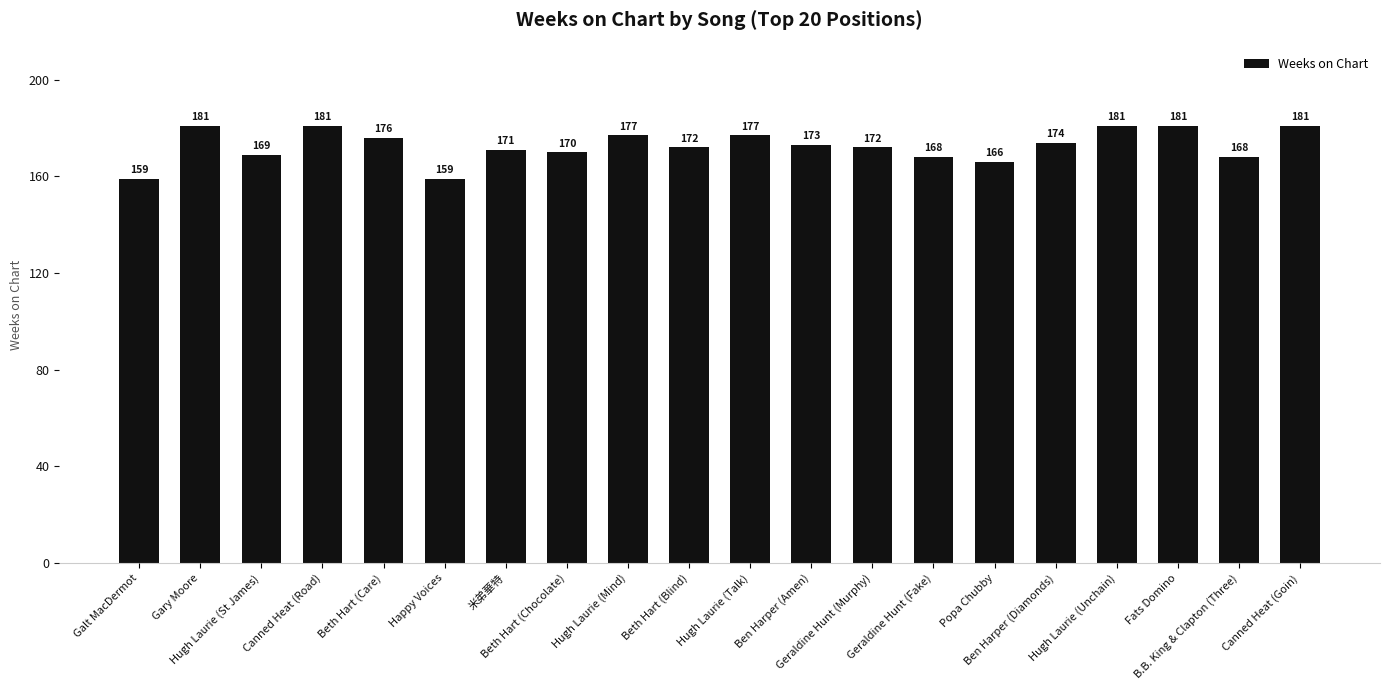

What is the sum of all values?

3456